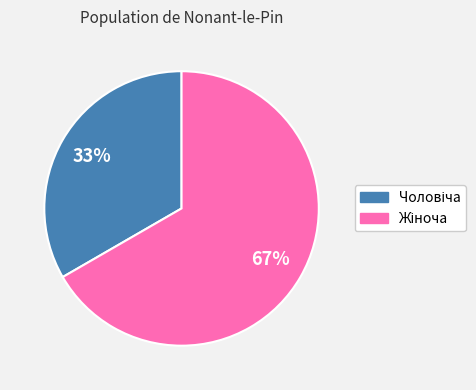

Is there any slice that represents more than half of the pie?

Yes